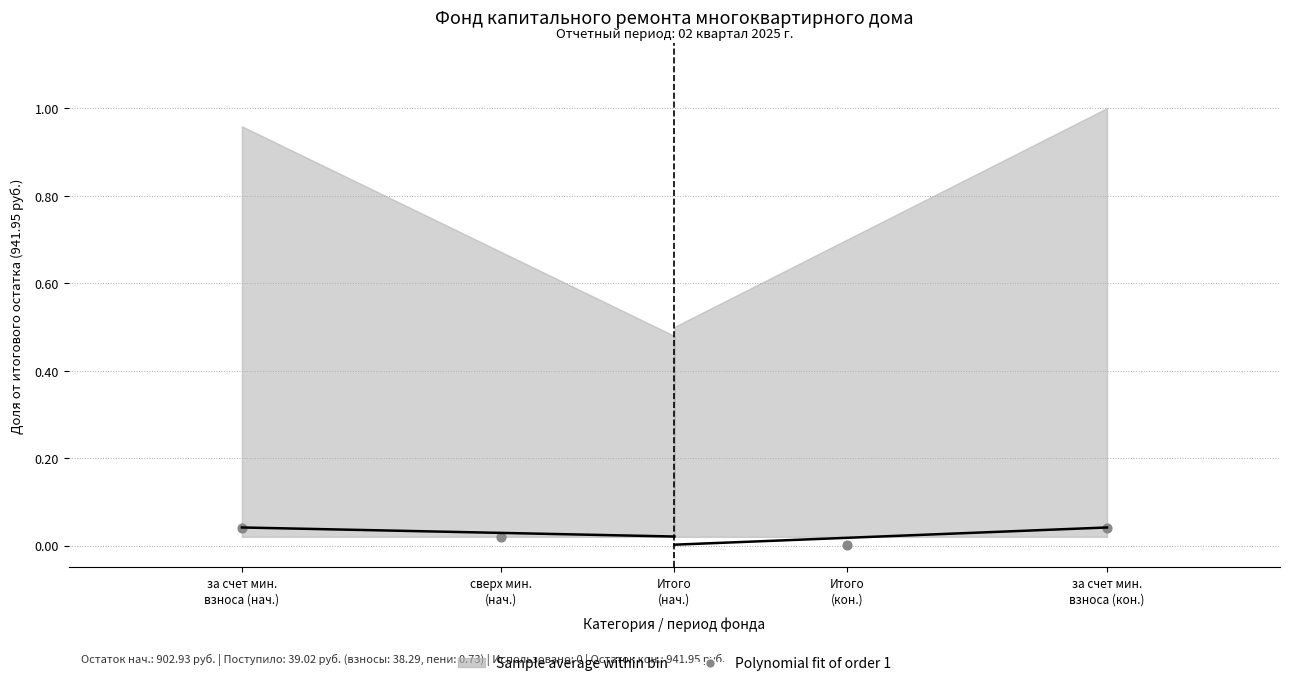

Between сверх мин.
(нач.) and за счет мин.
взноса (нач.), which is larger?

за счет мин.
взноса (нач.)